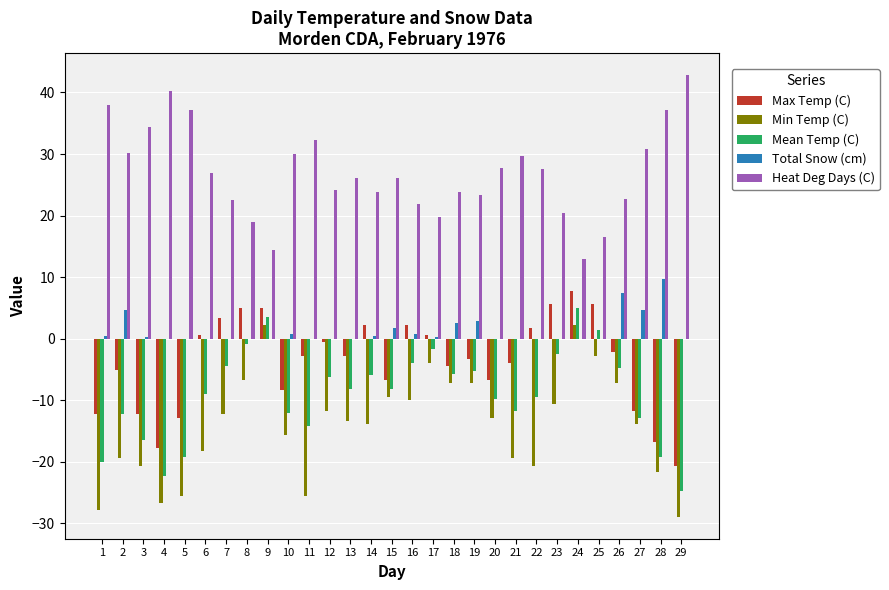

What is the total value across all series at 4?

-26.5